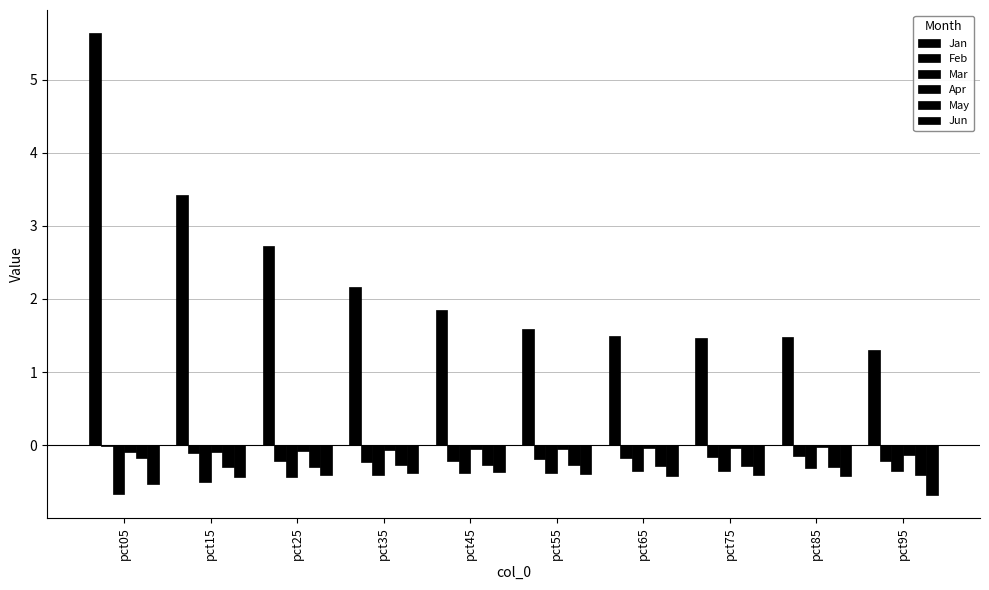

Count the number of categories in the chart.

10